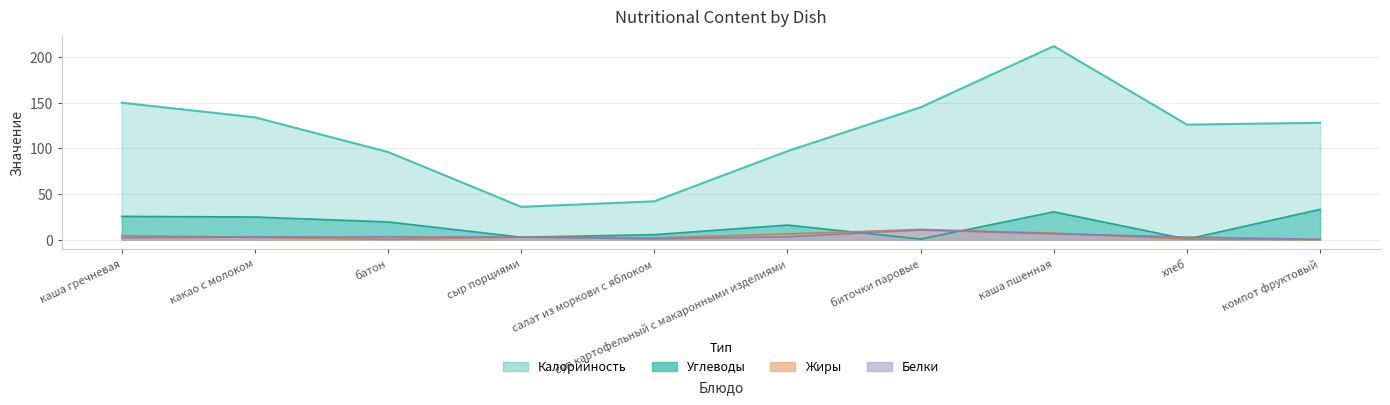

Between which two adjacent categories do Белки and Углеводы first intersect?

батон and сыр порциями